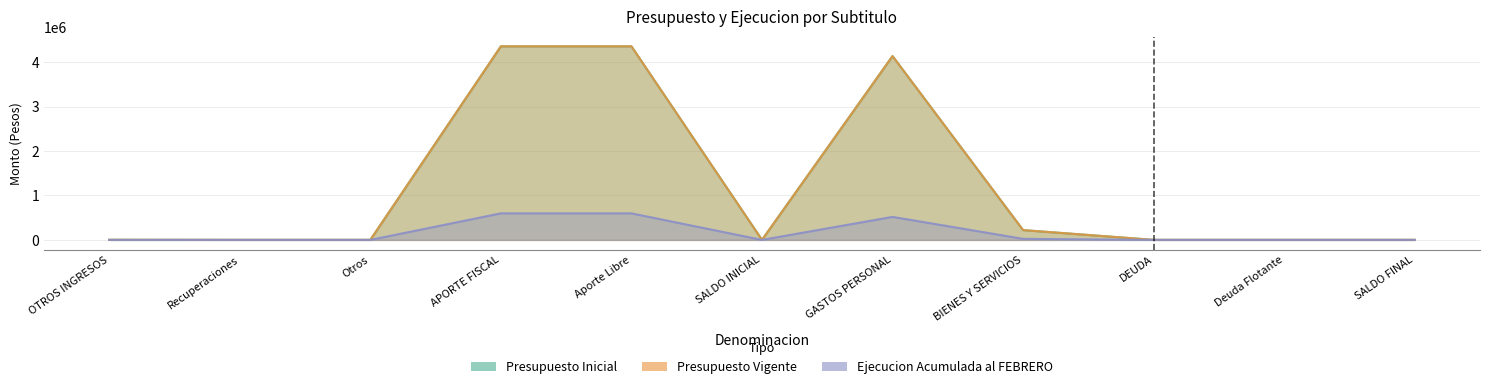

Which series changed the most between DEUDA and Deuda Flotante?

Presupuesto Inicial